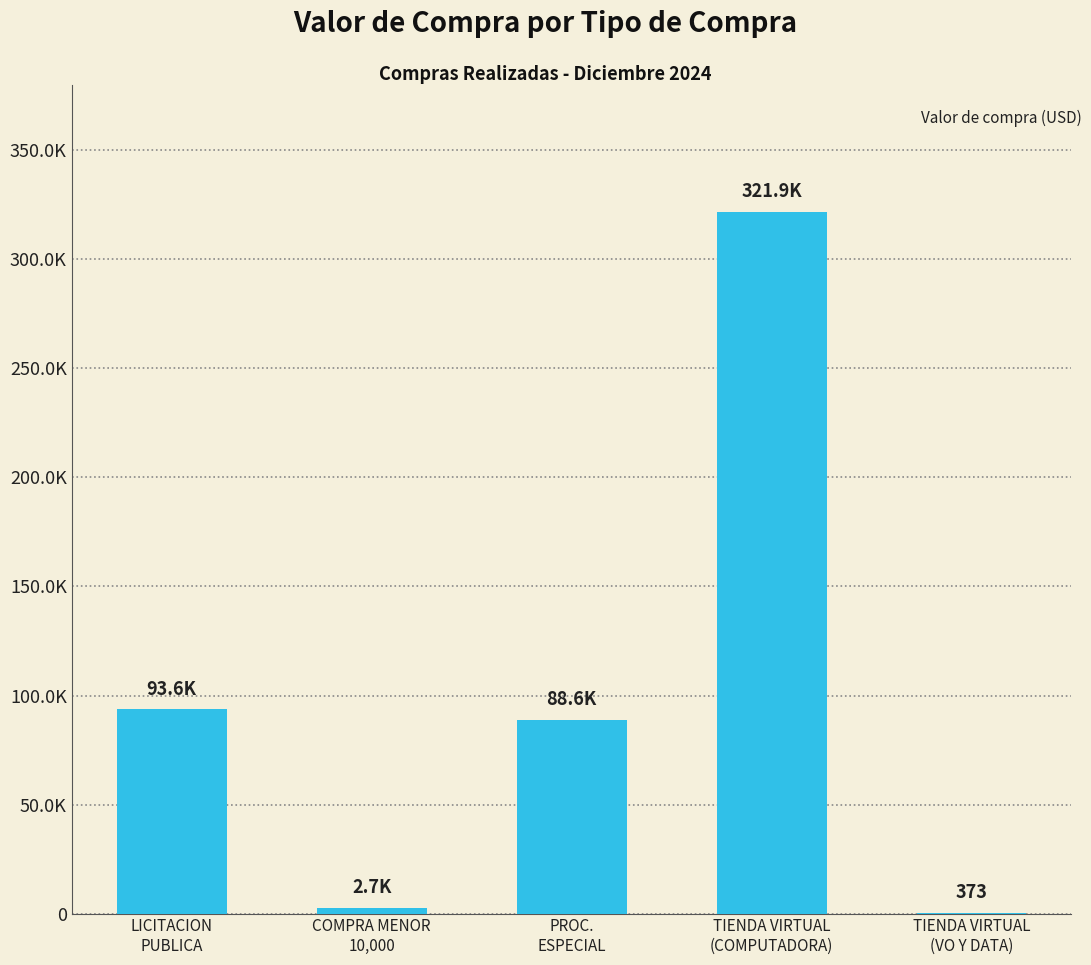

What is the minimum value shown in the chart?

373.0